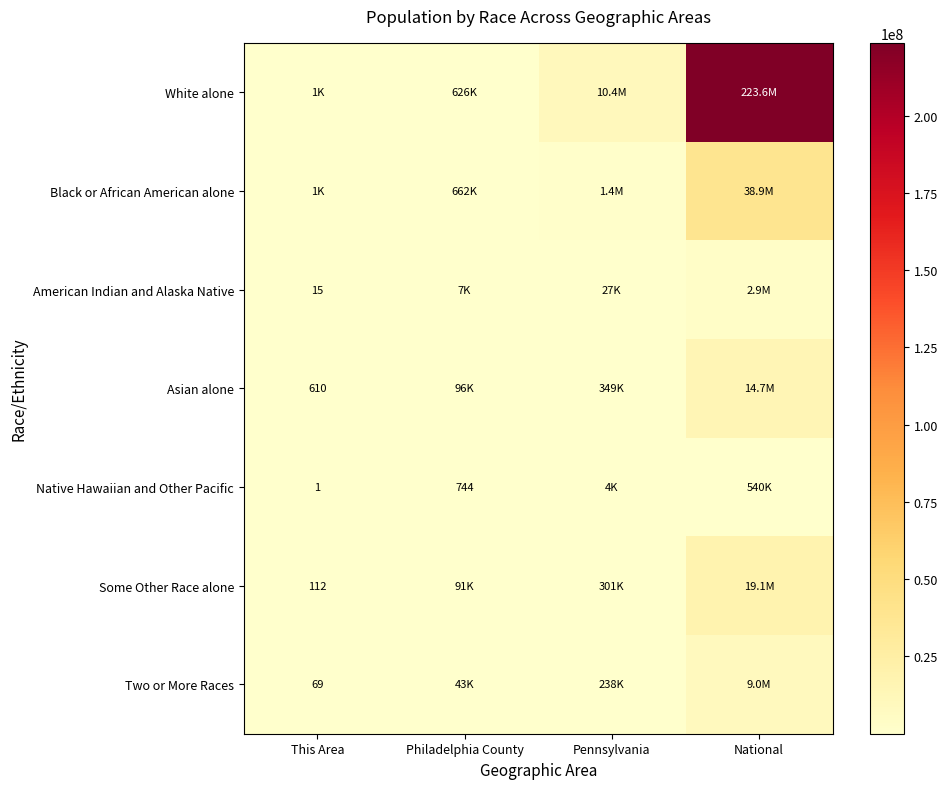

The value of Two or More Races at This Area is 111. True or false?

False